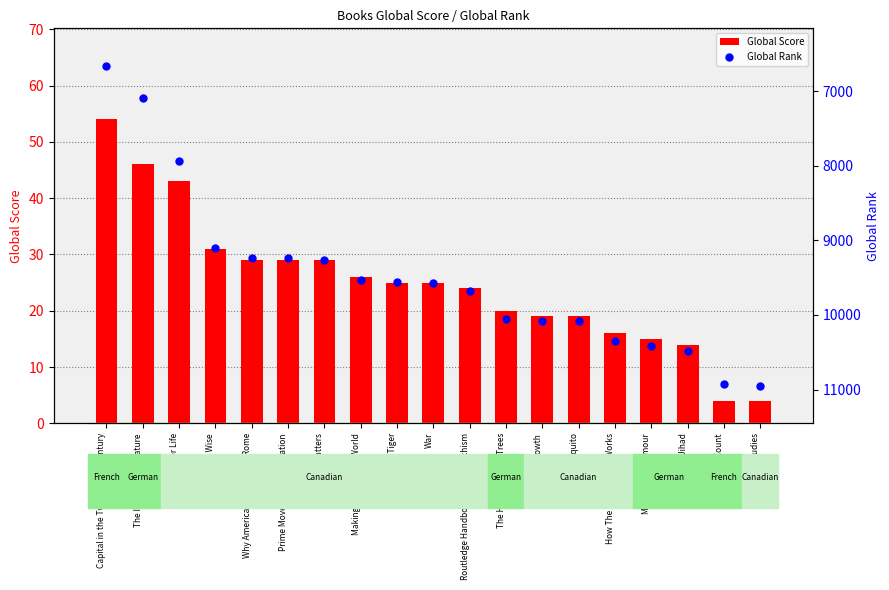

Which series reaches the maximum Y coordinate?

Global Rank